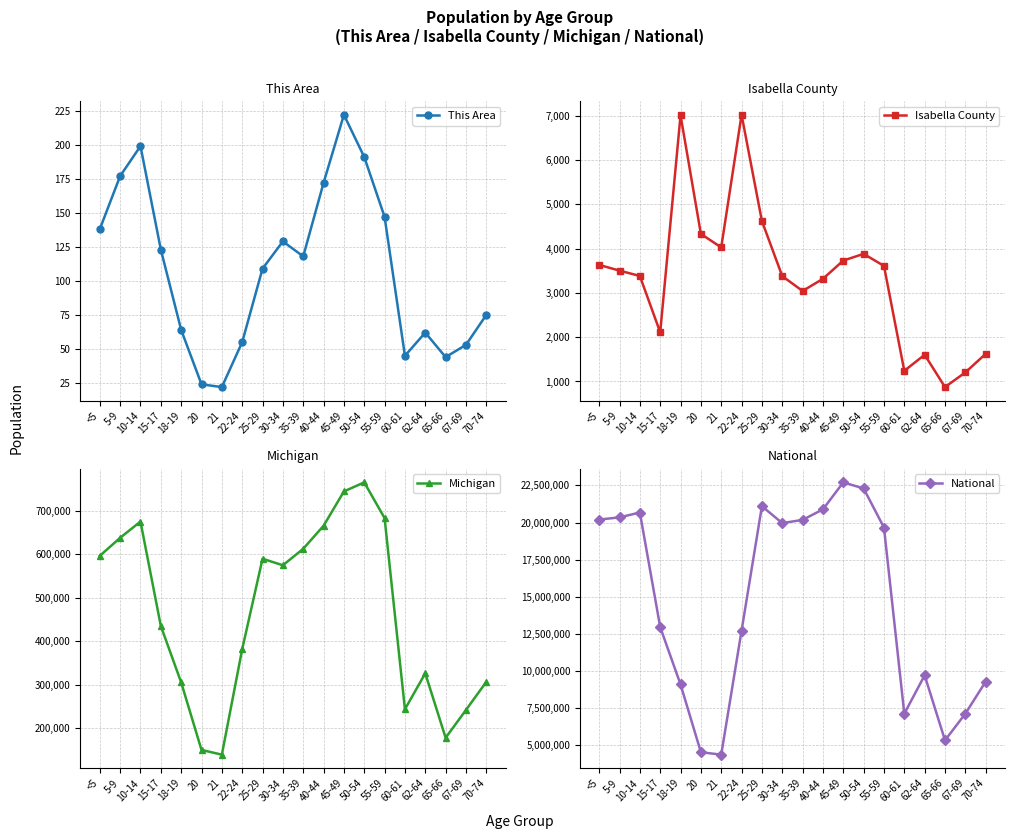

What is the total value across all series at 62-64?

10031607